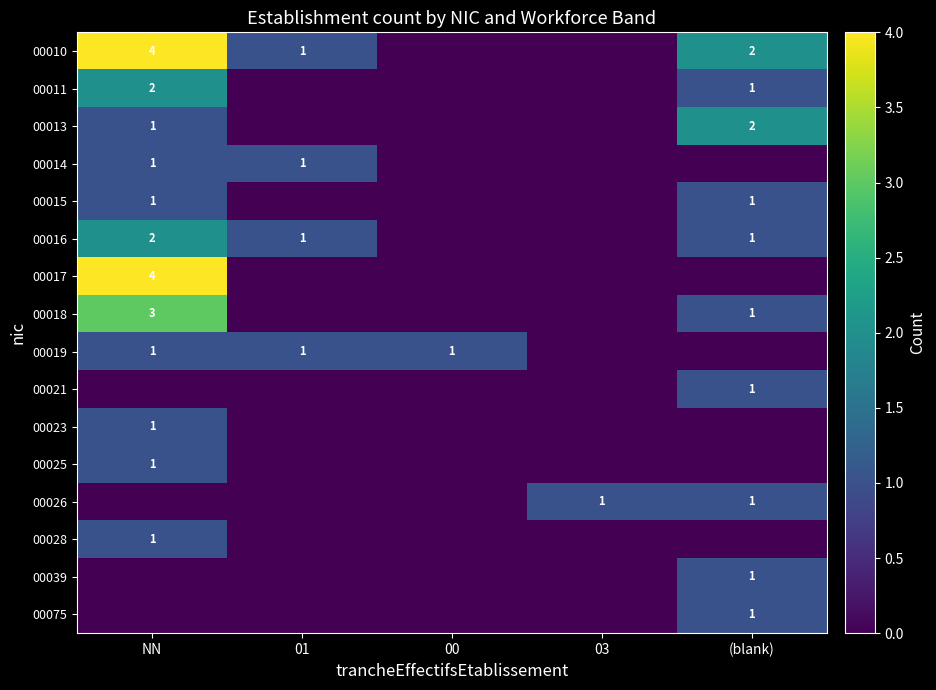

The value of 00010 at (blank) is 3. True or false?

False